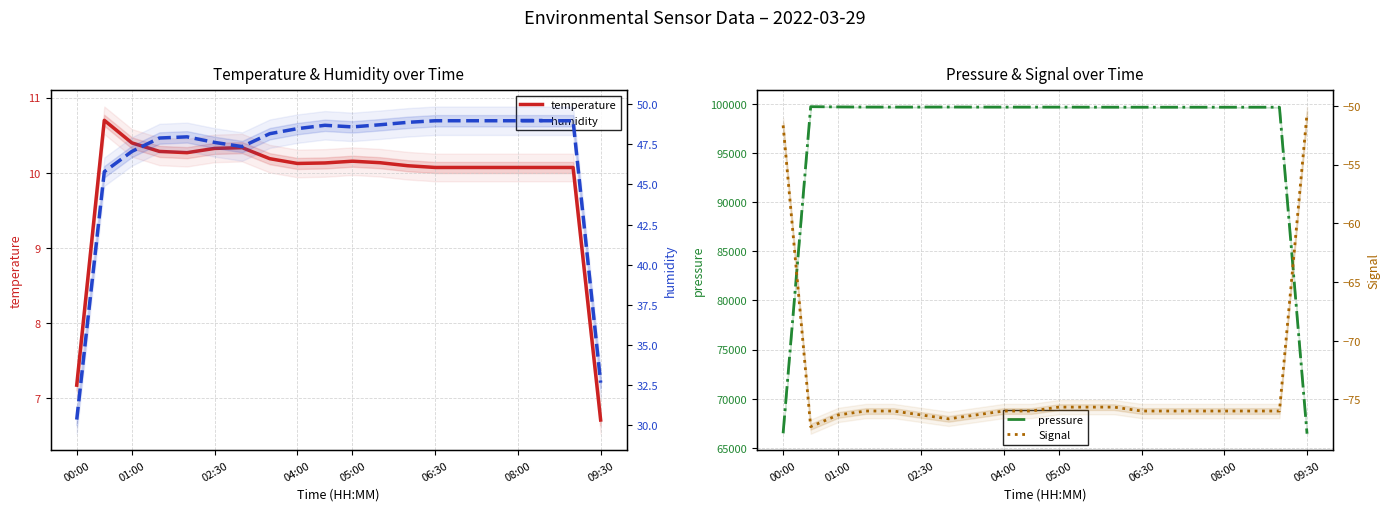

Is the value of Signal at 9 greater than the value of humidity at 09:30?

No